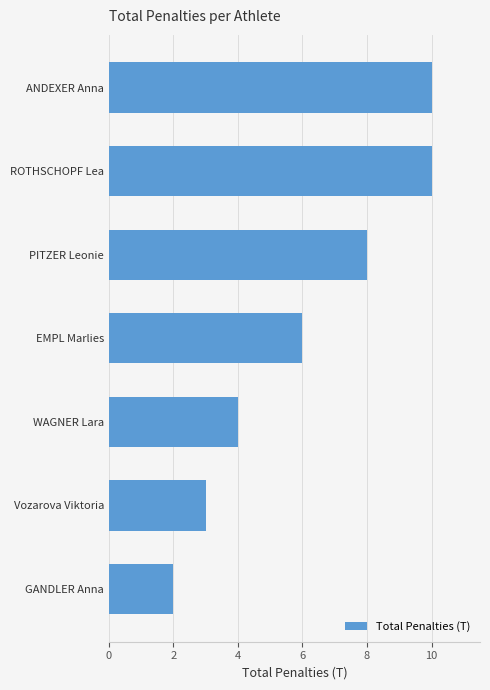

What is the difference between the maximum and second lowest values?

7